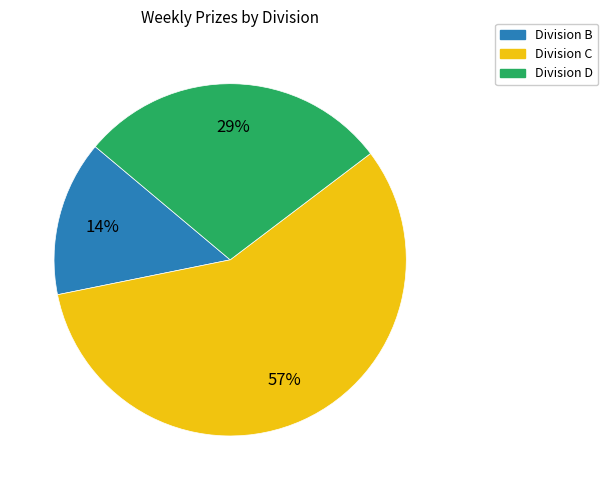

Is there any slice that represents more than half of the pie?

Yes